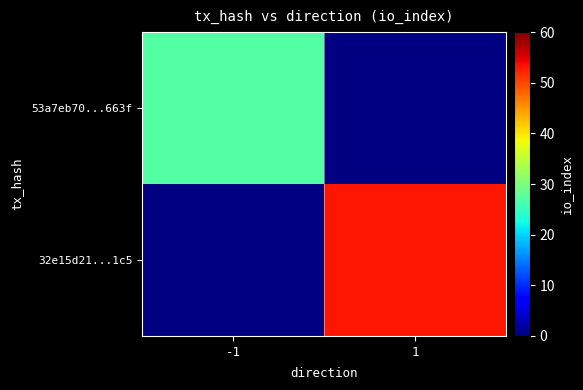

True or false: 53a7eb70...663f has a value of 27.0 at -1.

True